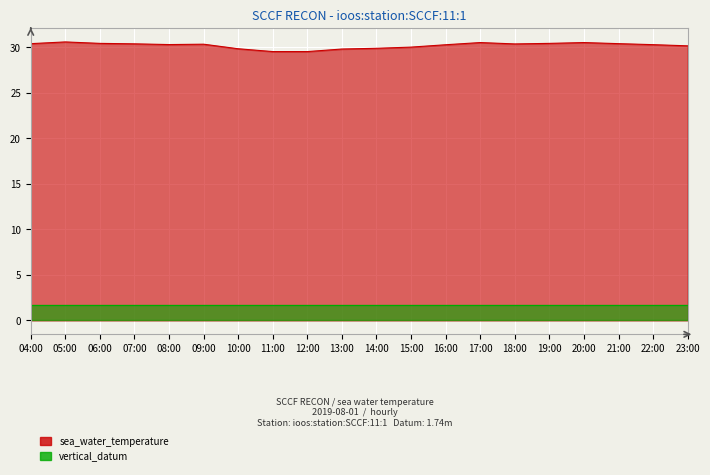

How many points are lower than both their immediate neighbors (excluding endpoints)?

2